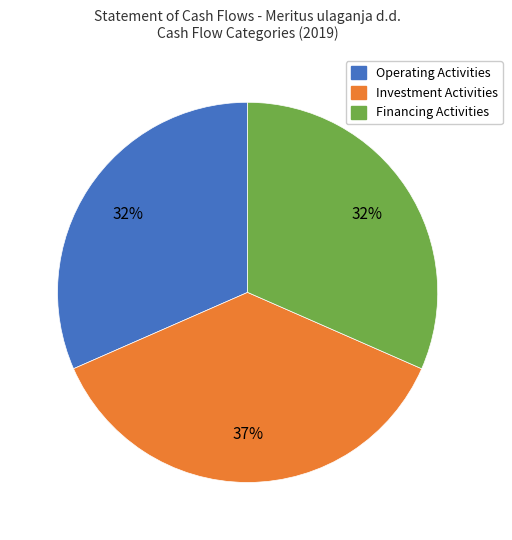

Count the number of slices in the pie.

3